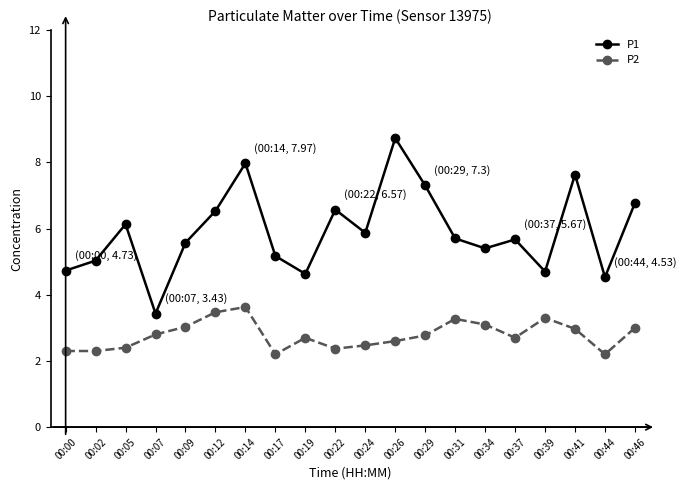

What is the smallest value displayed?

2.2